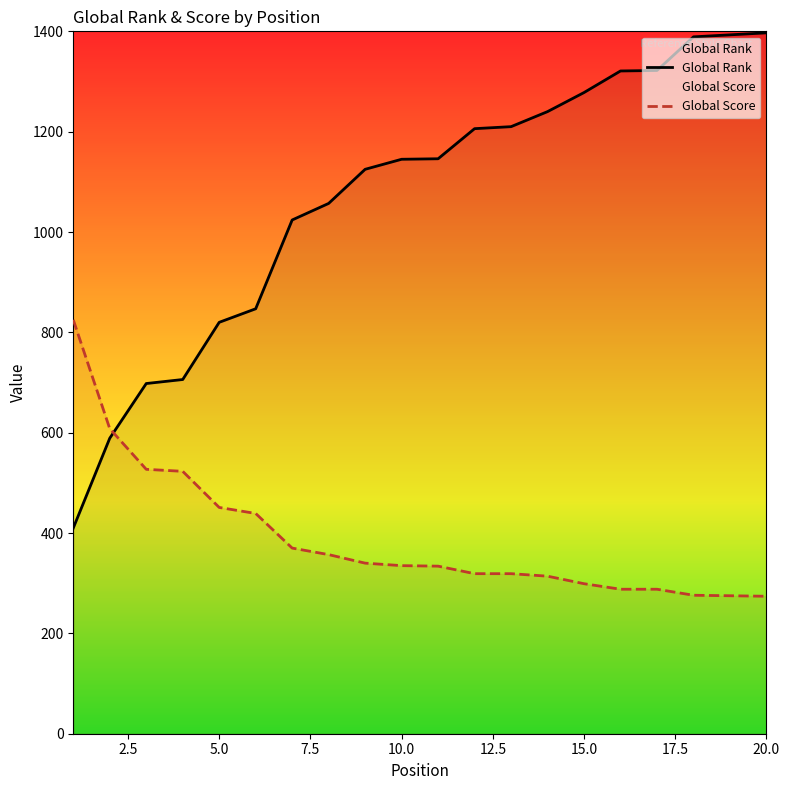

After their last crossing, which series has the higher values: Global Rank or Global Score?

Global Rank